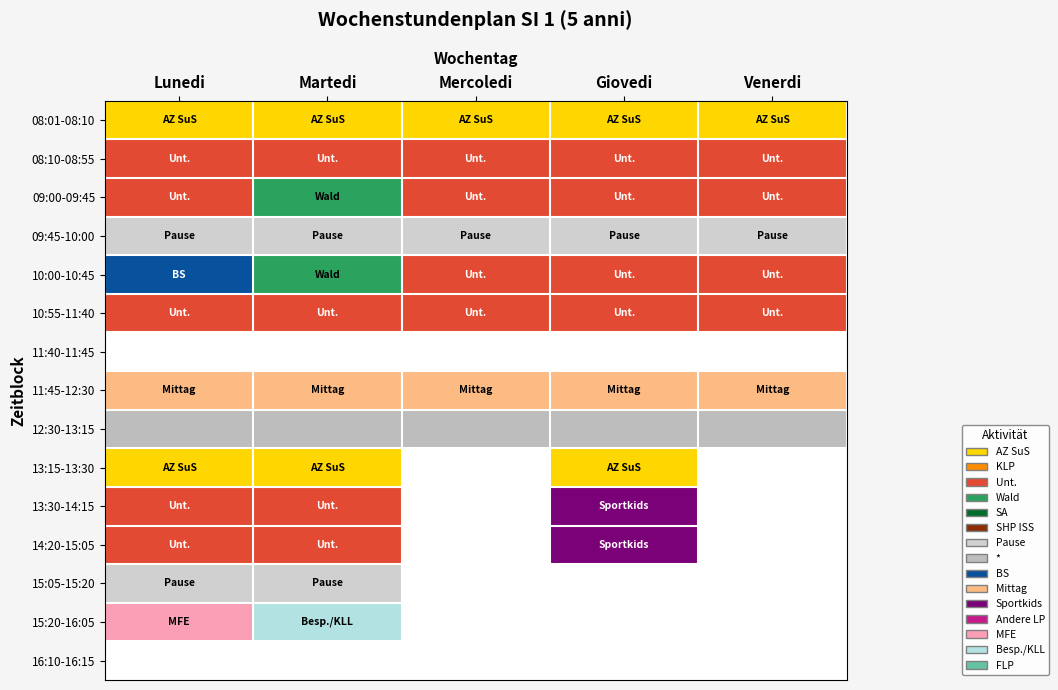

What is the total value across all series at Mercoledi?

38